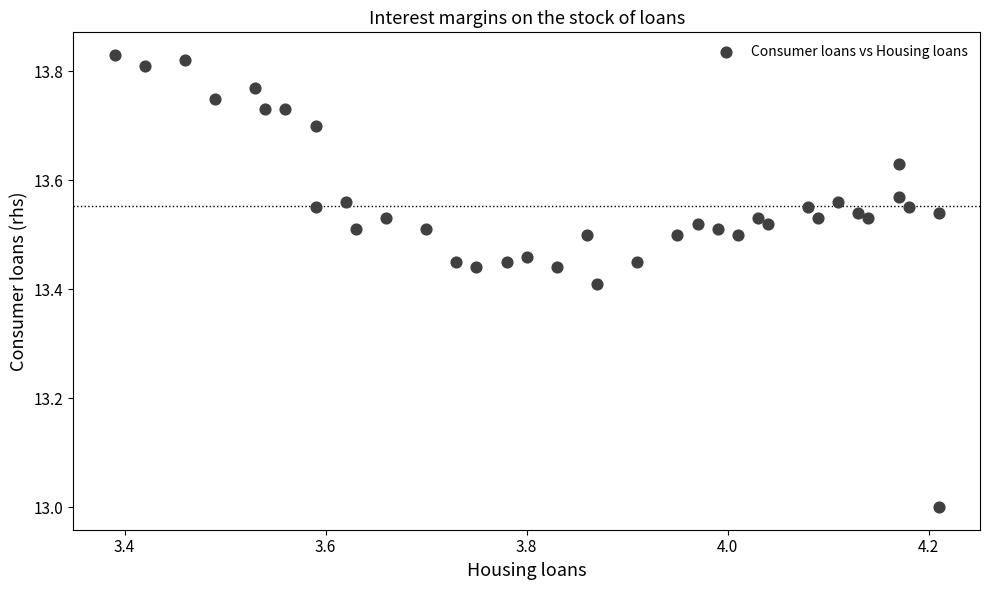

What is the range of Y values (max minus min)?

0.8